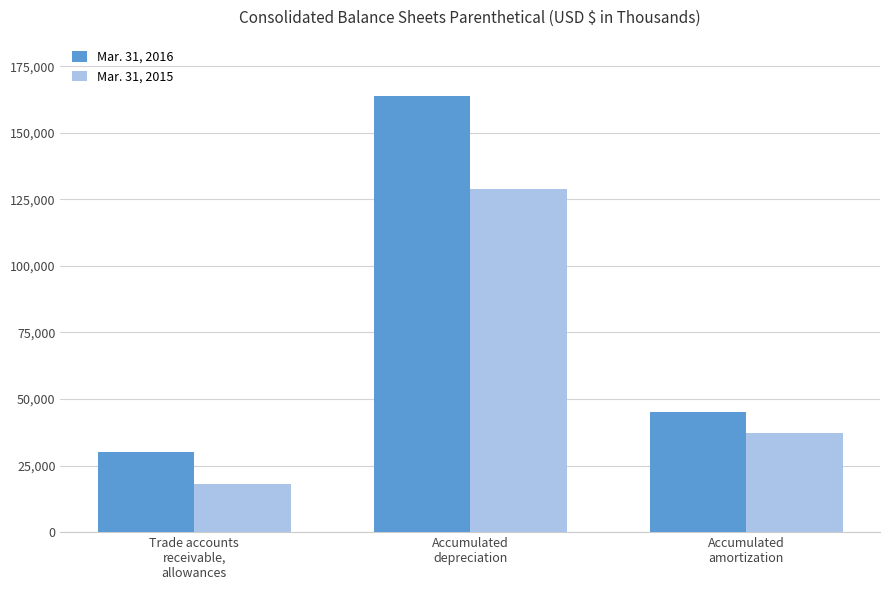

What is the smallest value displayed?

18218